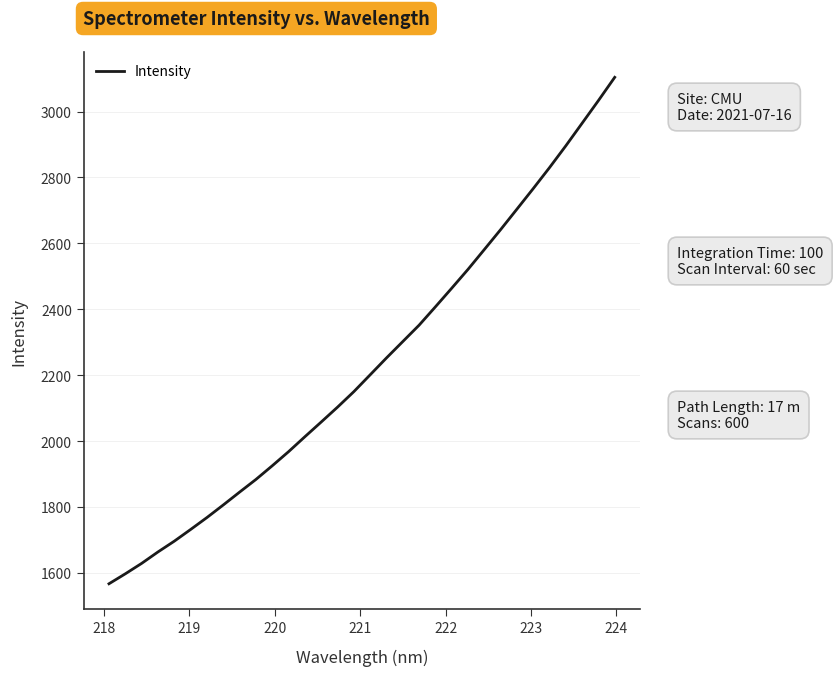

Is this an area chart (filled region under the line)?

No